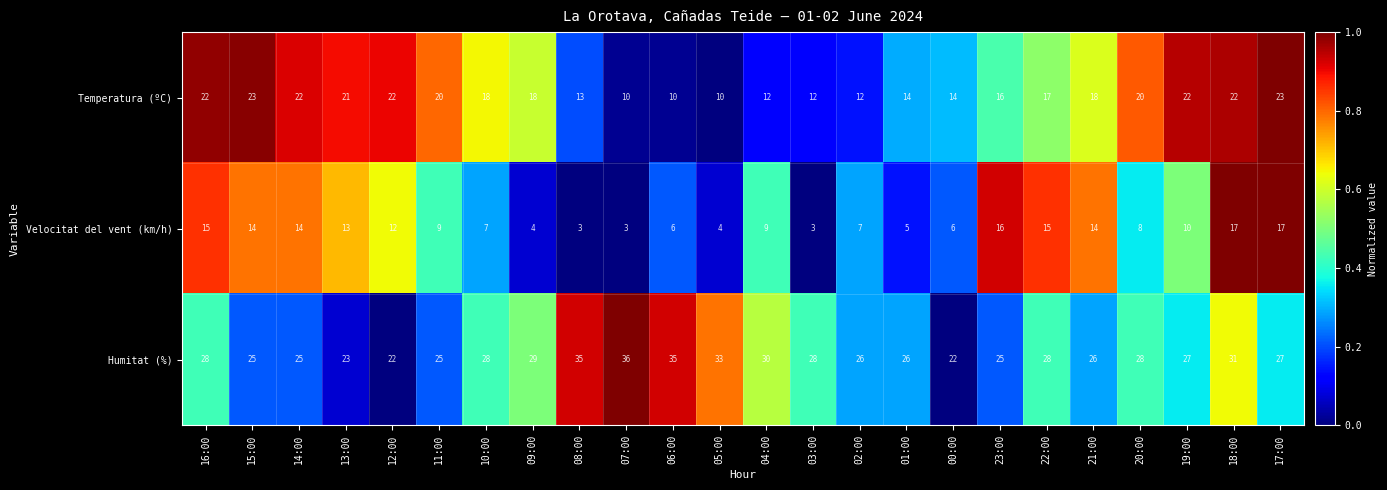

At which category is the sum across all series the highest?

18:00